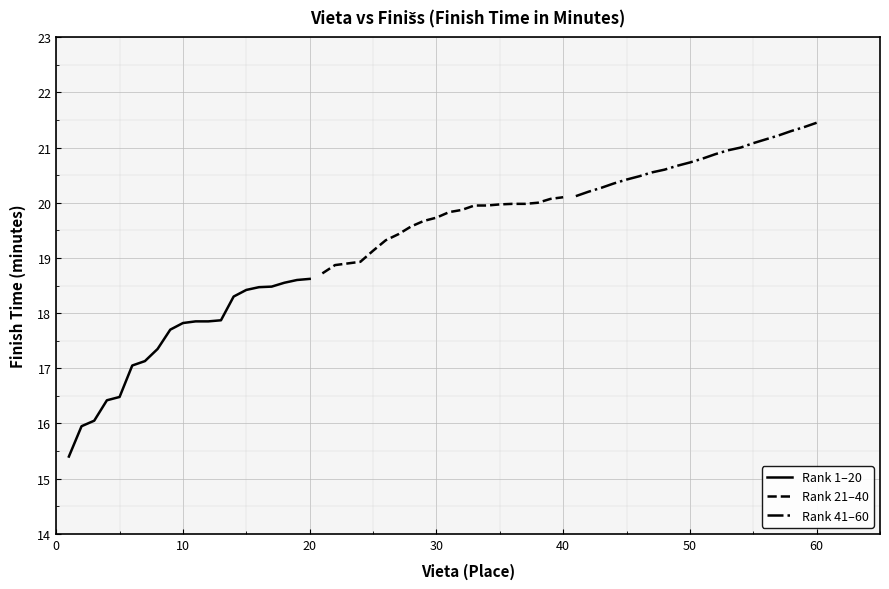

The Rank 1–20 series shows 18.6 at 20. True or false?

True